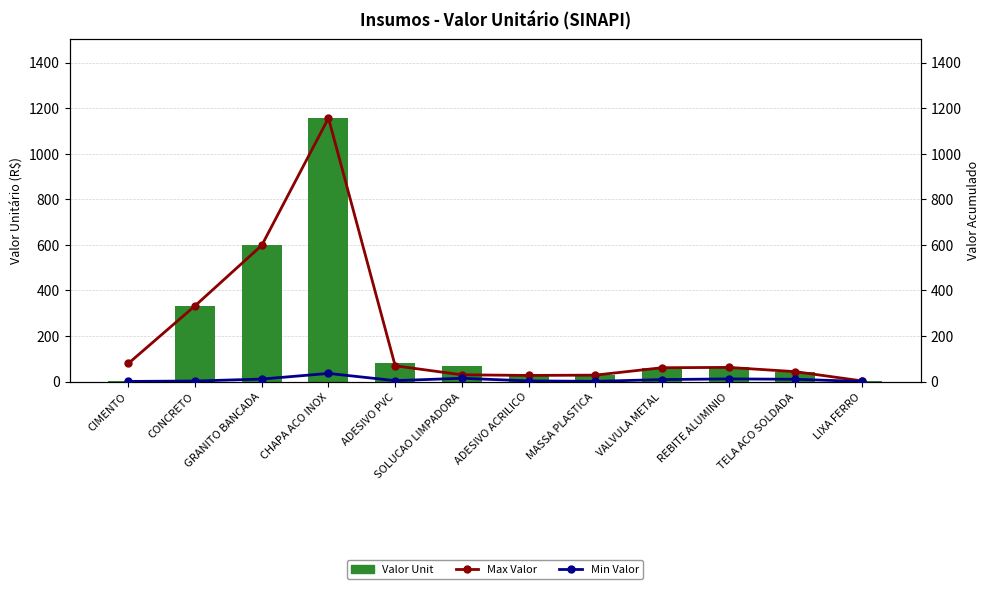

What is the sum of all Max Valor values?

2487.9